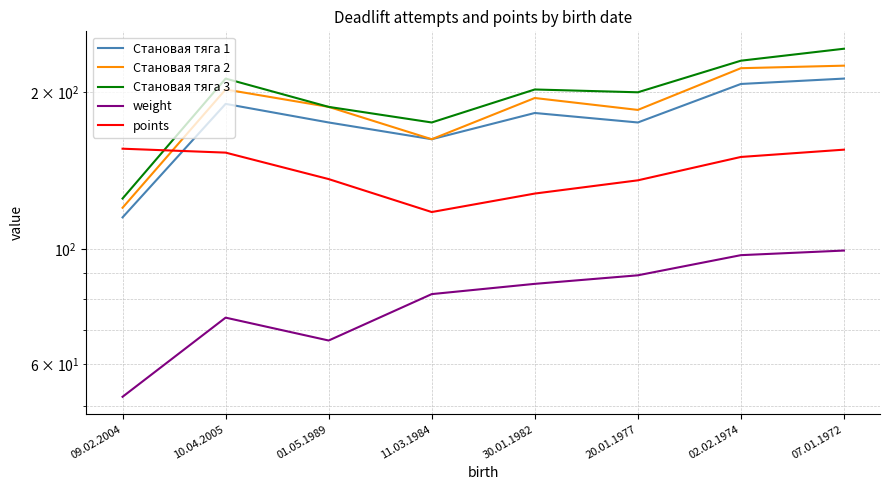

Which series has the widest spread of values?

Становая тяга 3